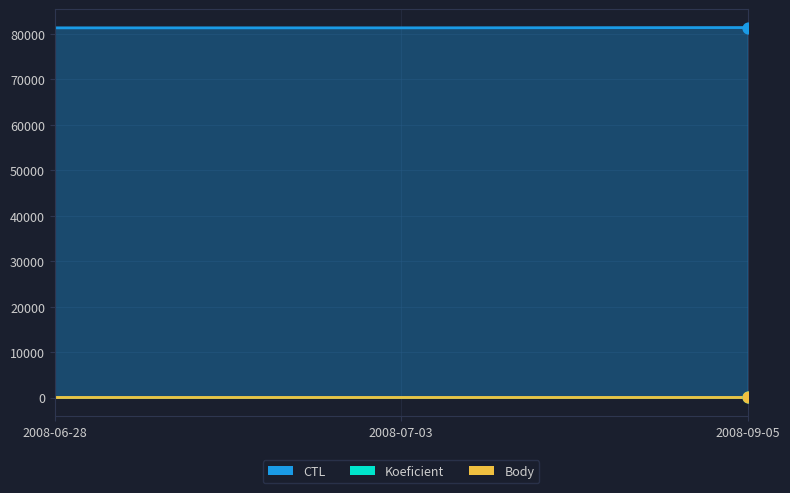

Which series contains the lowest Y value?

Koeficient